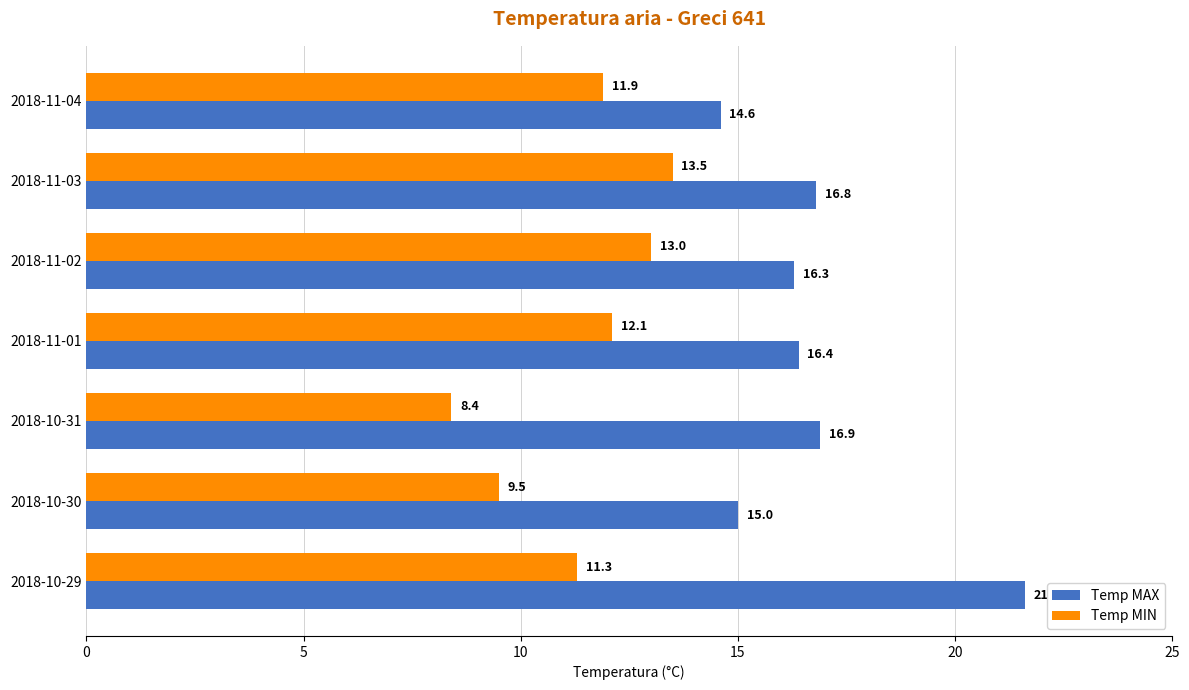

The Temp MAX series shows 16.9 at 2018-10-31. True or false?

True